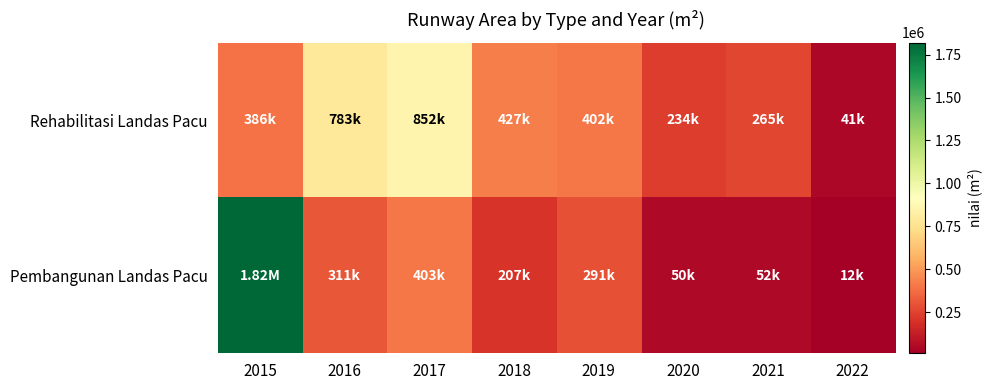

List the series in order of their peak value, lowest first.

Rehabilitasi Landas Pacu, Pembangunan Landas Pacu